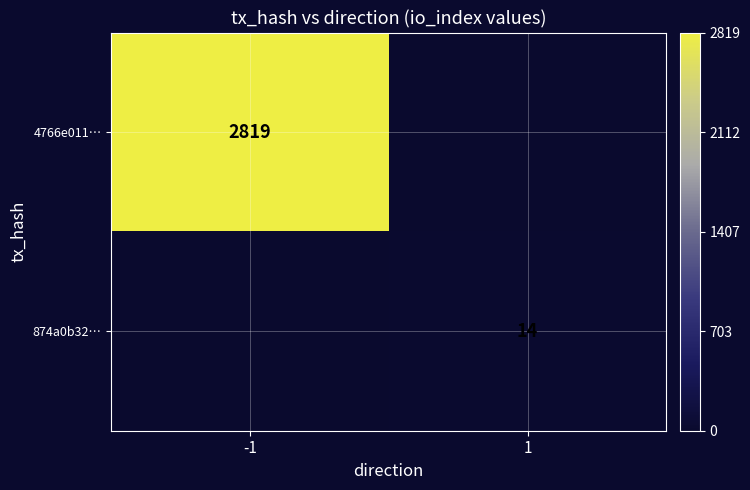

True or false: 4766e011… has a value of 2819 at -1.

True